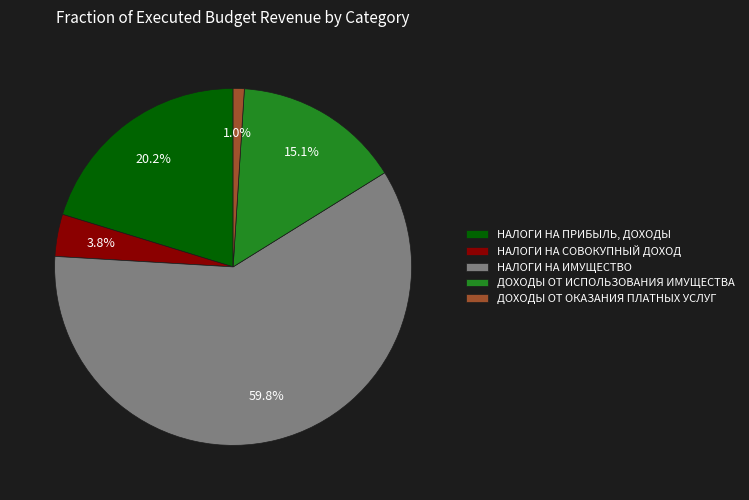

Is the sum of ДОХОДЫ ОТ ОКАЗАНИЯ ПЛАТНЫХ УСЛУГ and НАЛОГИ НА ПРИБЫЛЬ, ДОХОДЫ greater than half?

No